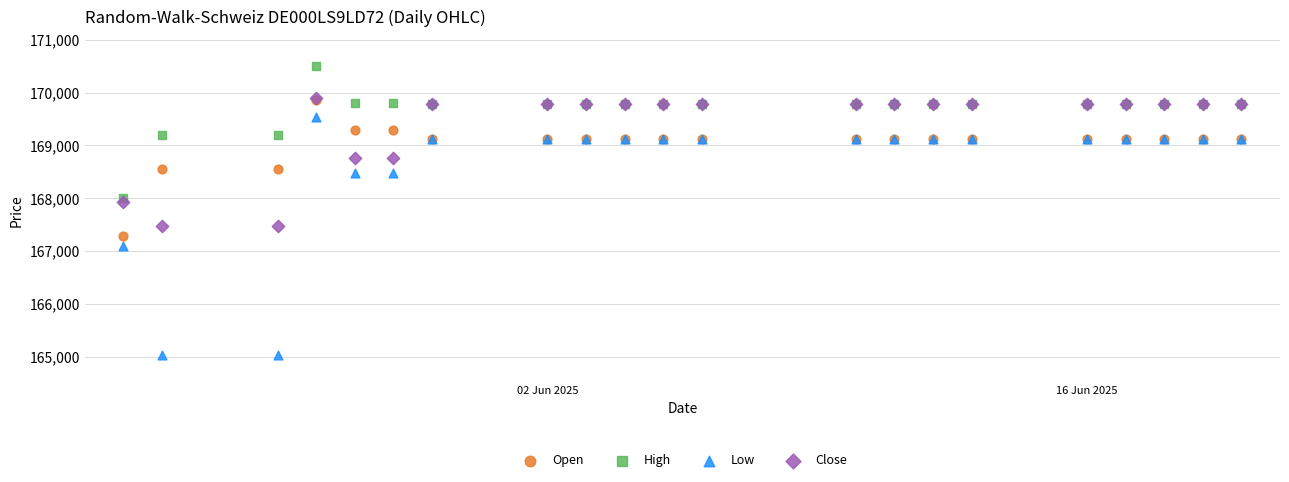

Across all series, what Y value is closest to 167767?

167931